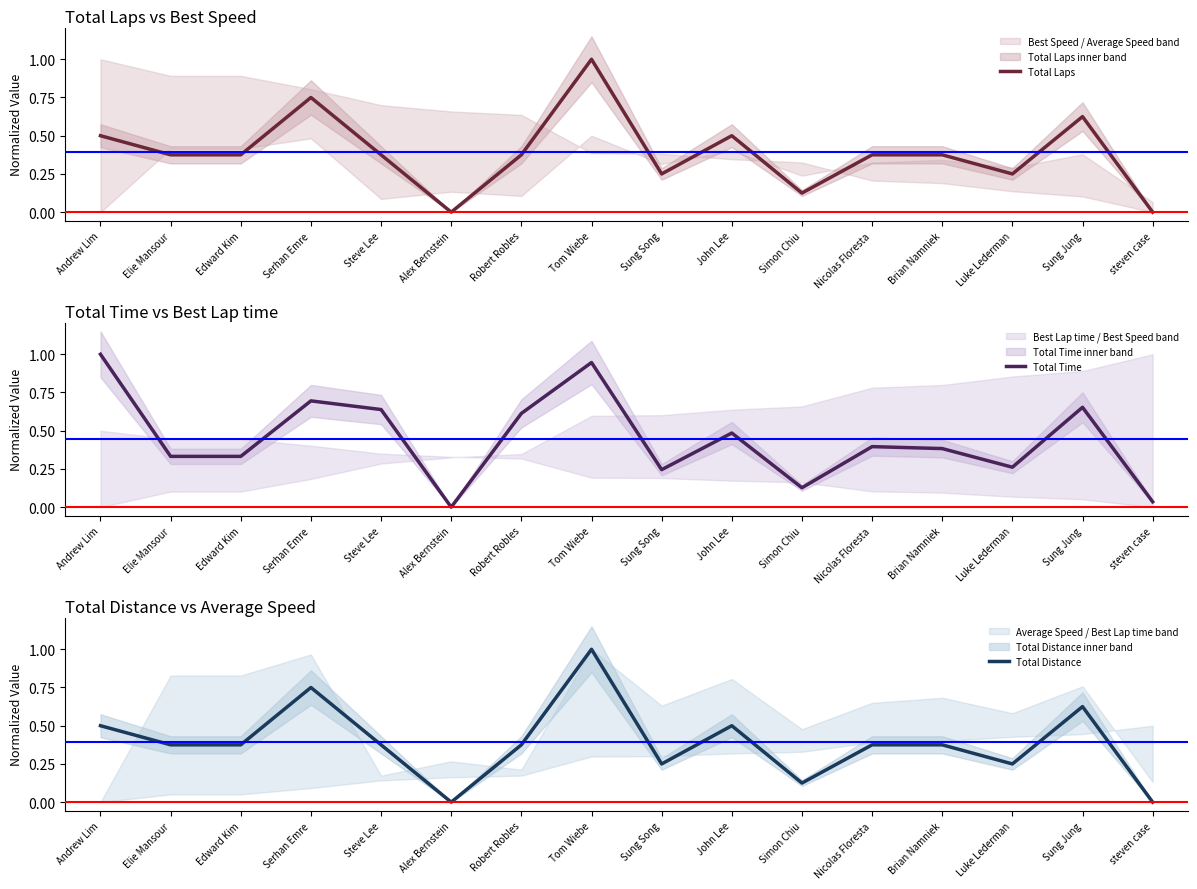

Is it true that Total Laps equals 0.4 at Robert Robles?

True